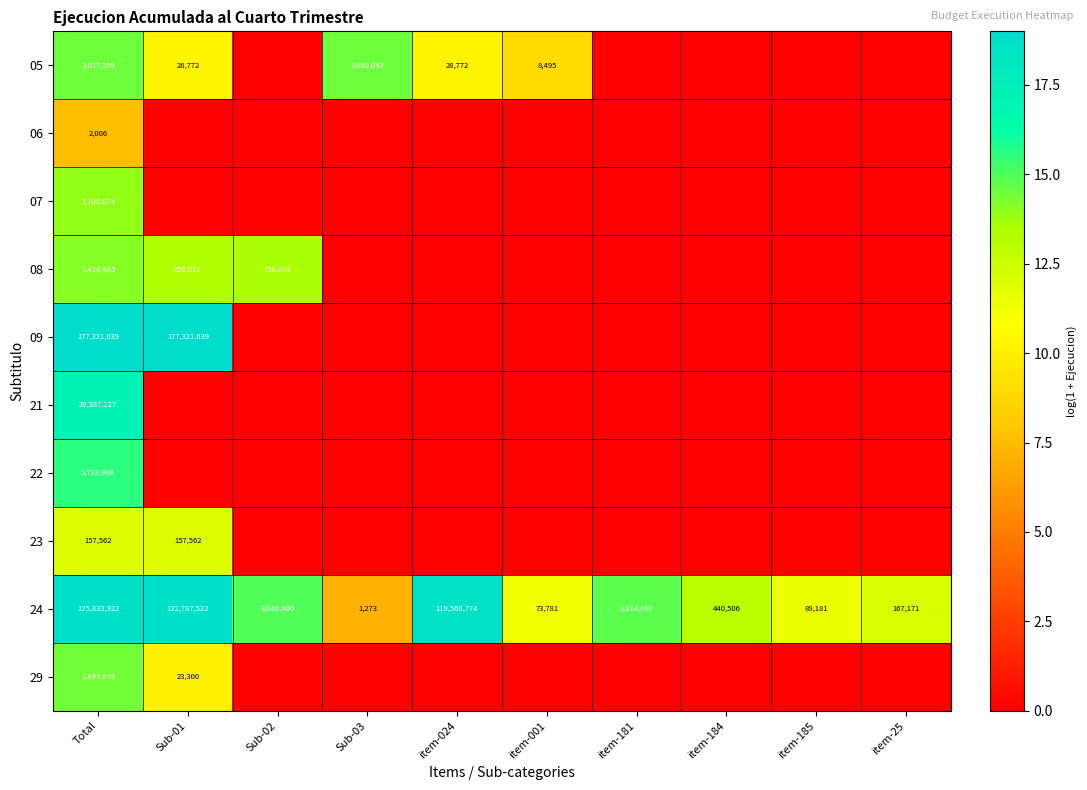

Is it true that 05 equals 2000092 at Sub-03?

True